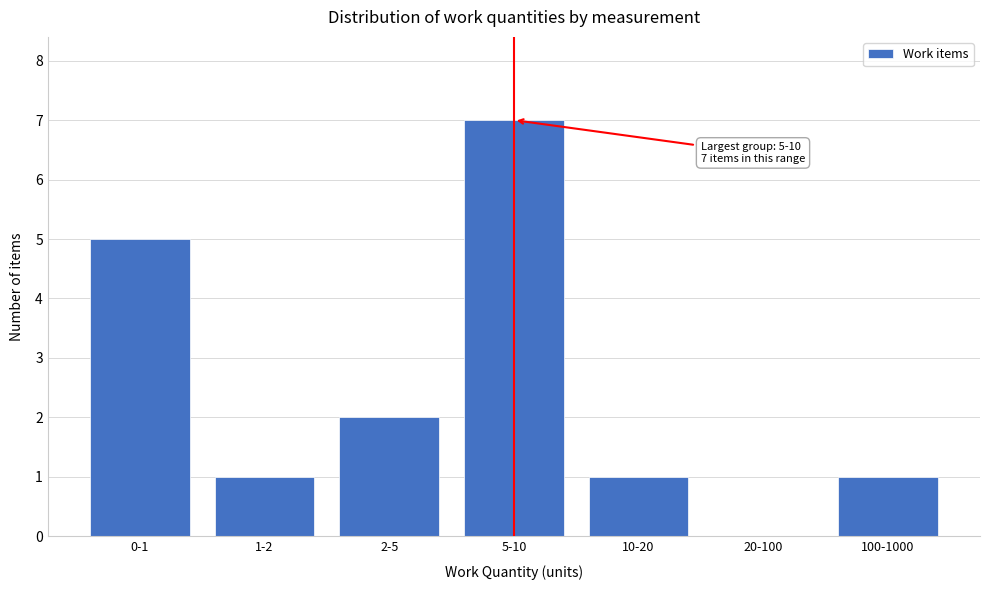

Reading left to right, list all the values displayed in this chart.

0-1=5	1-2=1	2-5=2	5-10=7	10-20=1	20-100=0	100-1000=1